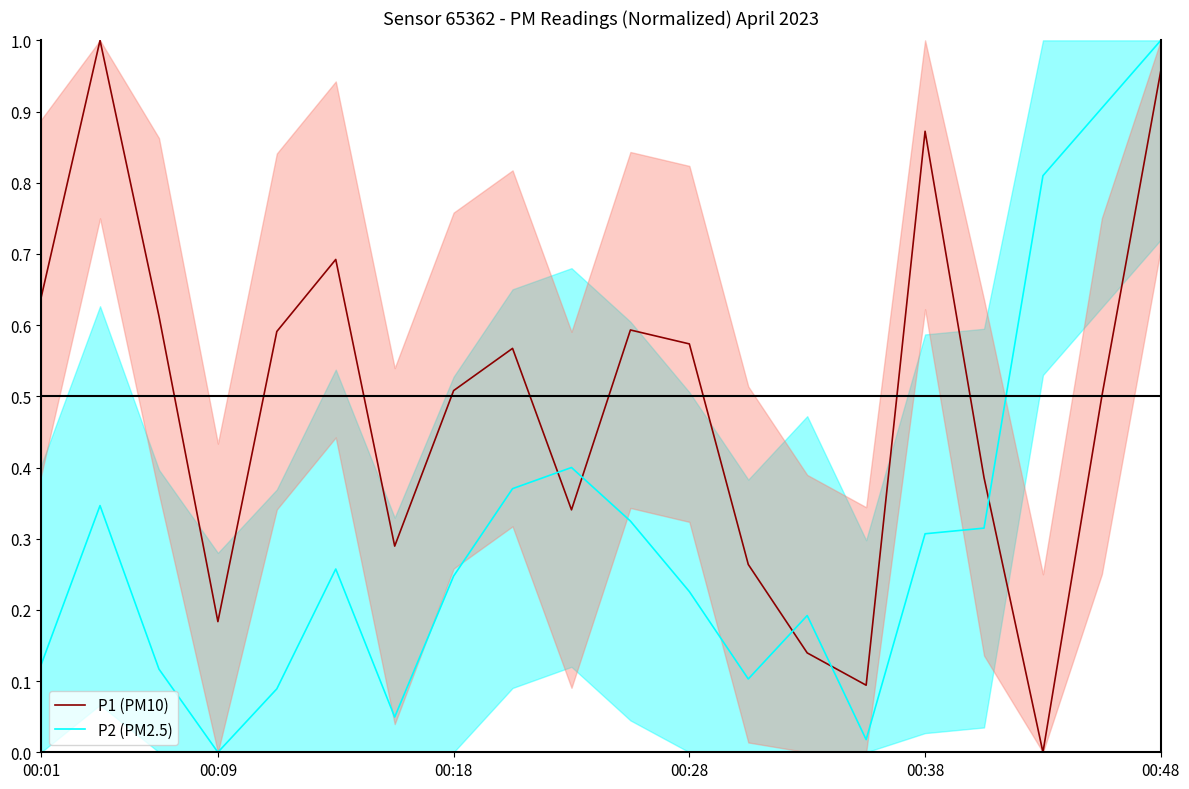

Where do P1 (PM10) and P2 (PM2.5) first cross each other?

8 and 9